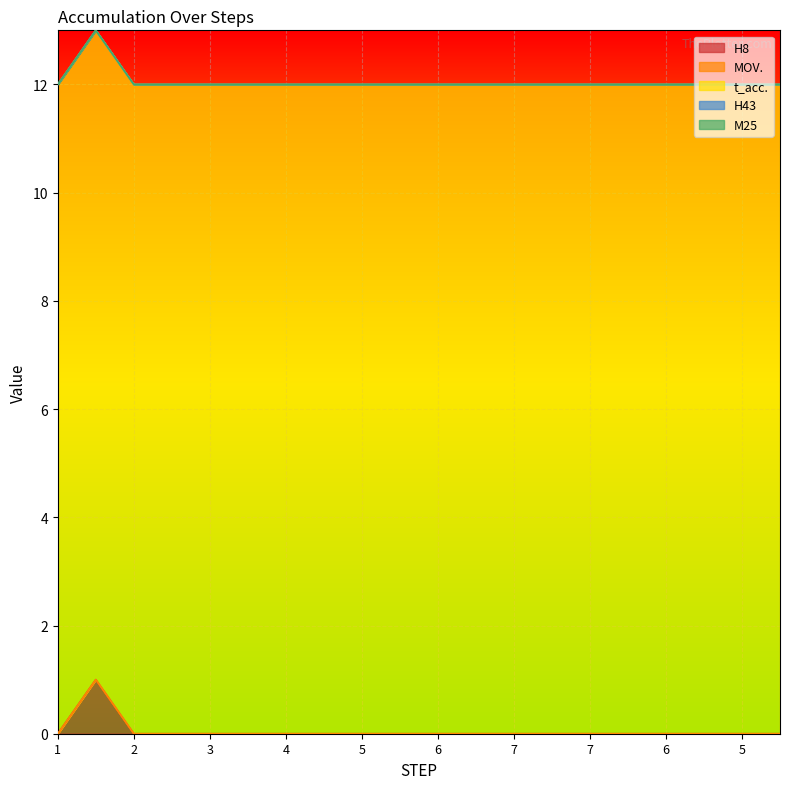

True or false: t_acc. and H43 cross at least once.

False